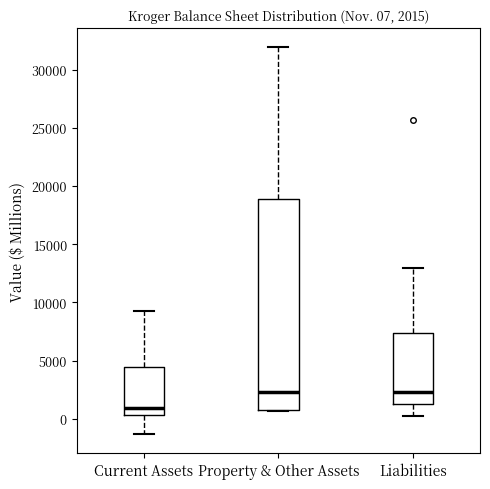

Which box is the tallest, from its lower edge to its upper edge?

Property & Other Assets